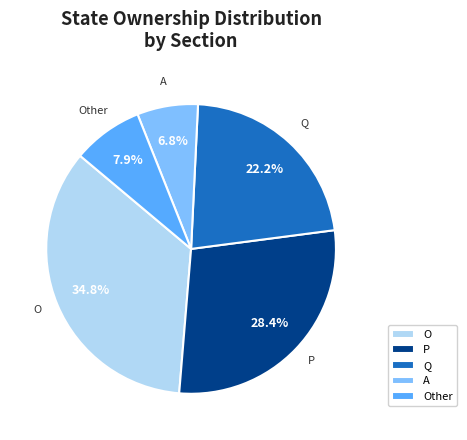

Does any single category account for the majority?

No